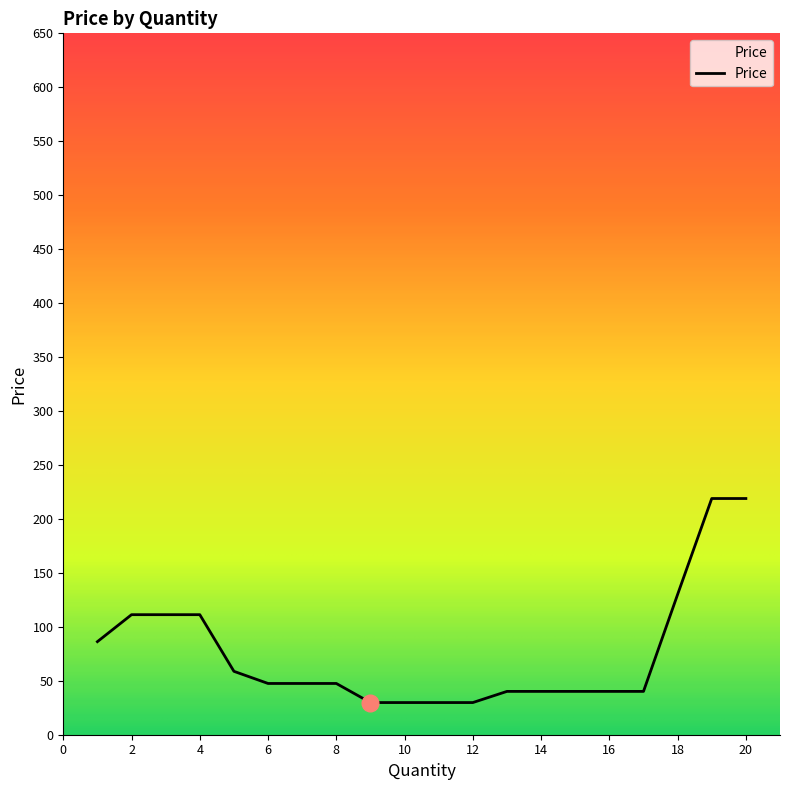

What is the minimum value shown in the chart?

29.8